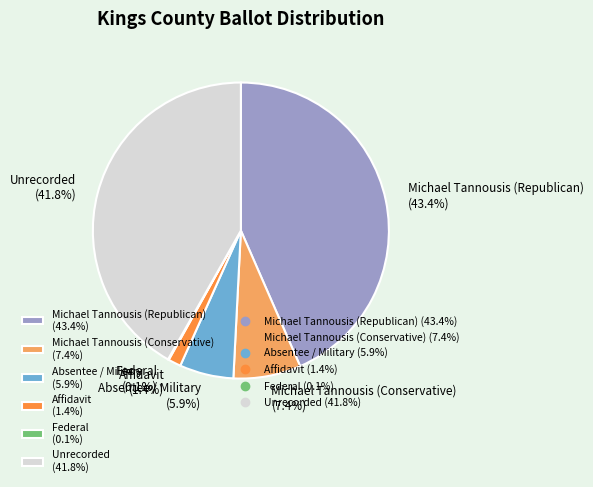

Between Unrecorded (41.8%) and Absentee / Military (5.9%), which is larger?

Unrecorded (41.8%)